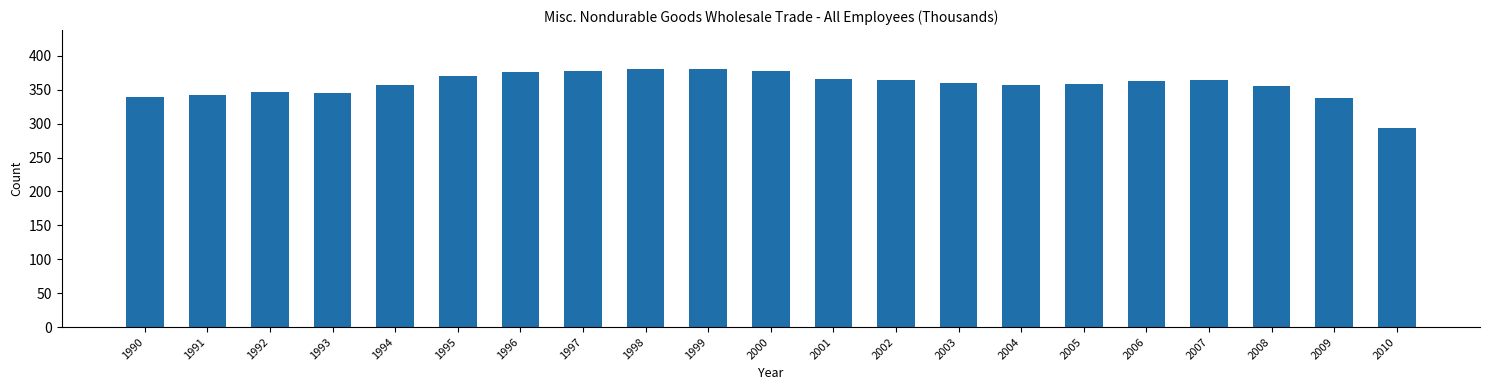

What is the difference between the values at 2002 and 2003?

4.2